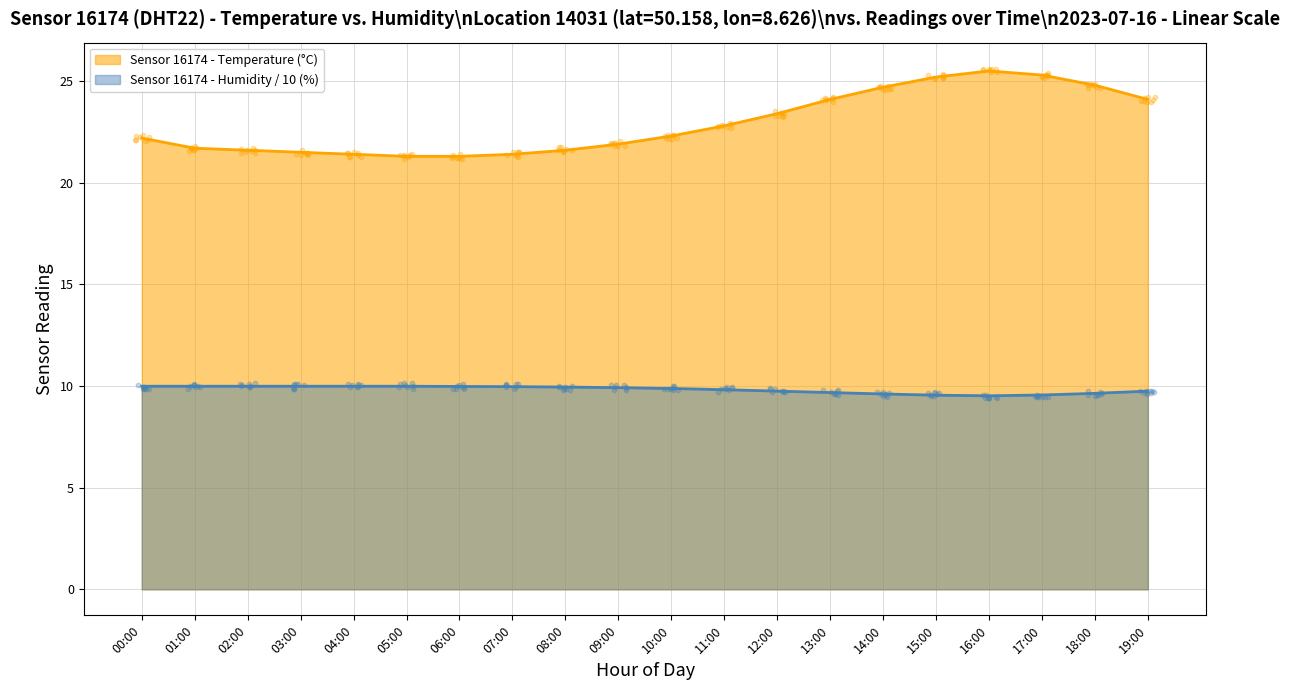

Is the value of humidity at 14:00 greater than the value of temperature at 03:00?

No